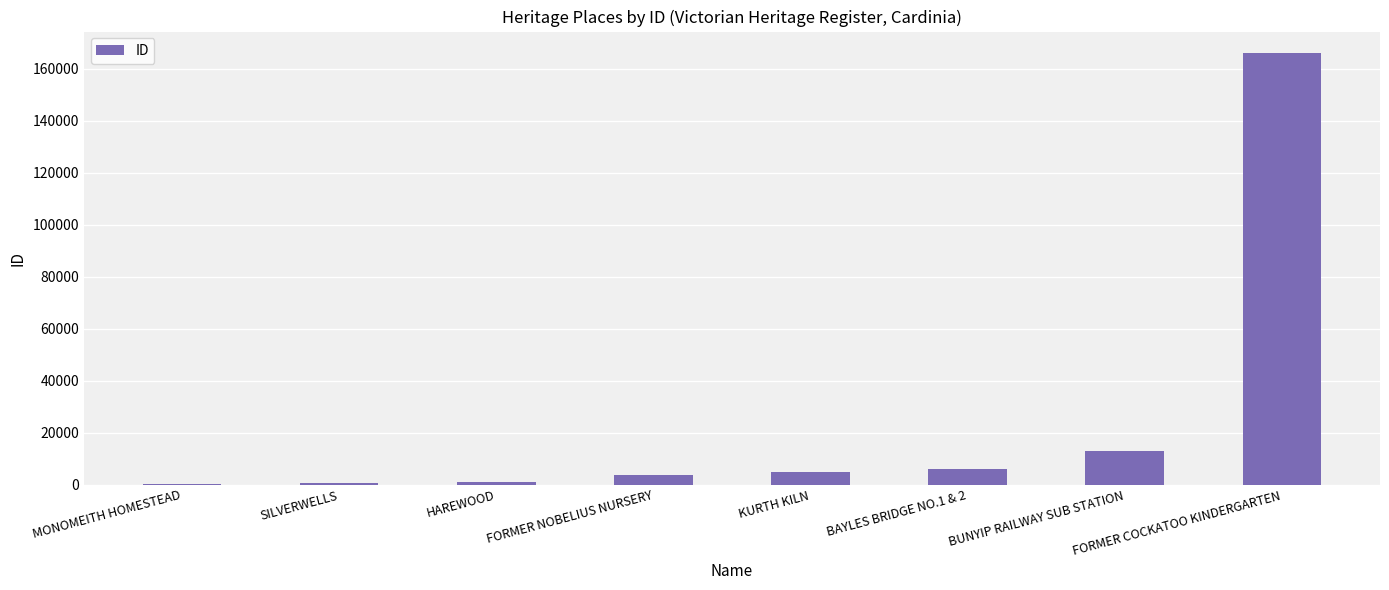

The value at BAYLES BRIDGE NO.1 & 2 is 5987. True or false?

True